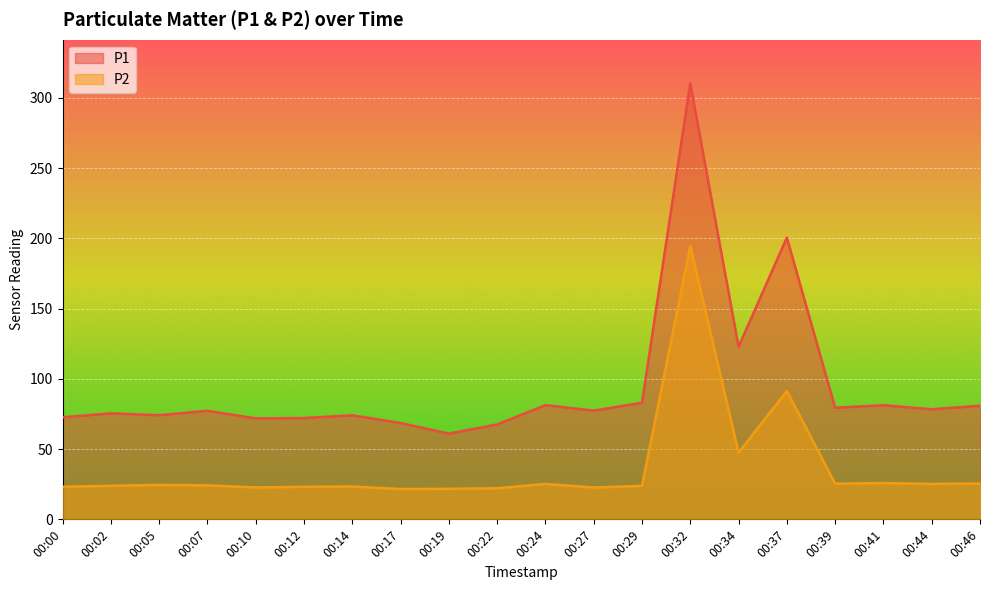

Rank the series by their maximum value, from highest to lowest.

P1, P2